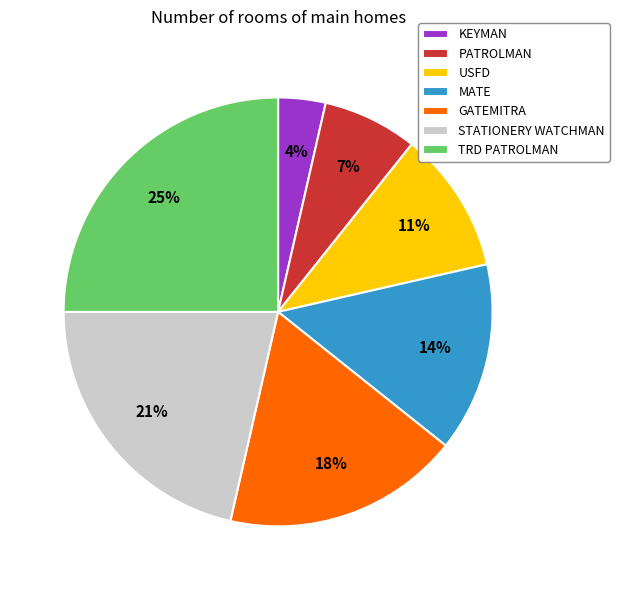

True or false: TRD PATROLMAN accounts for 16% of the total.

False